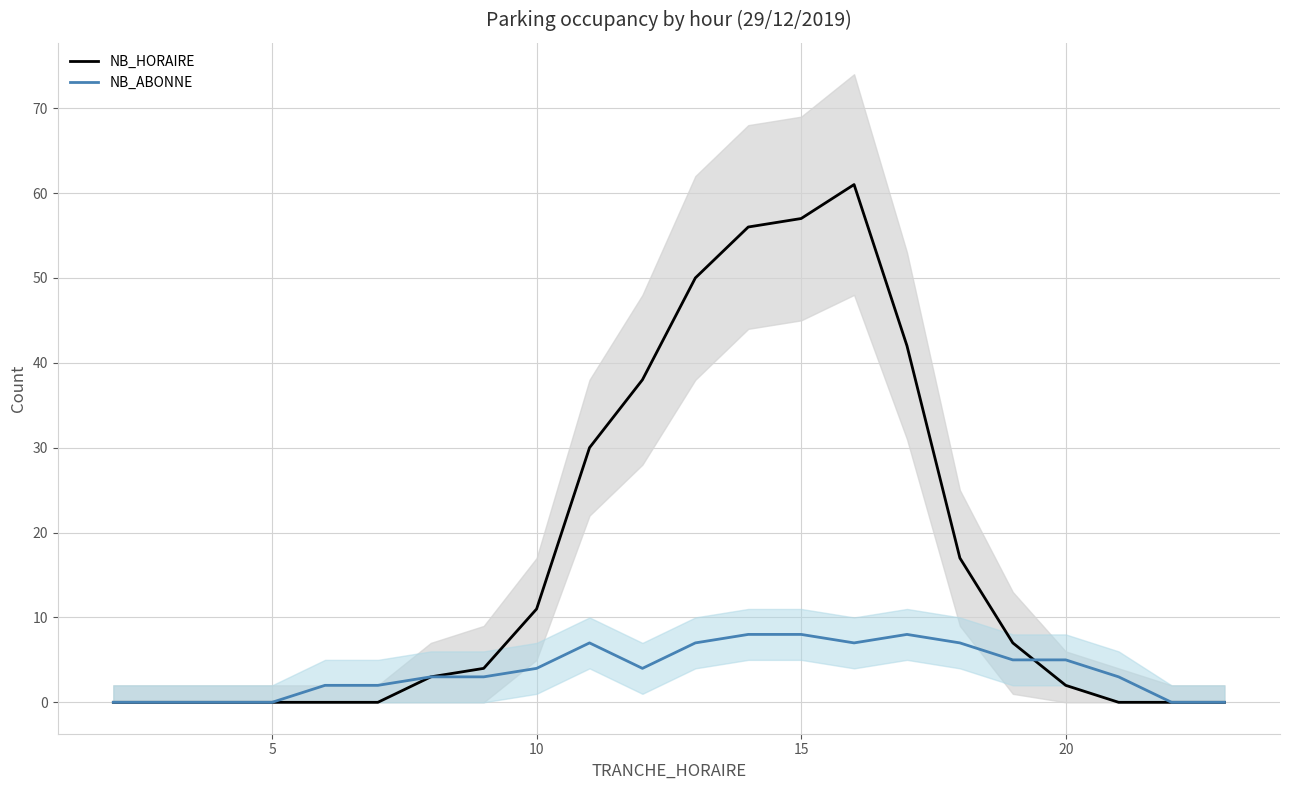

How many lines are shown in the chart?

2